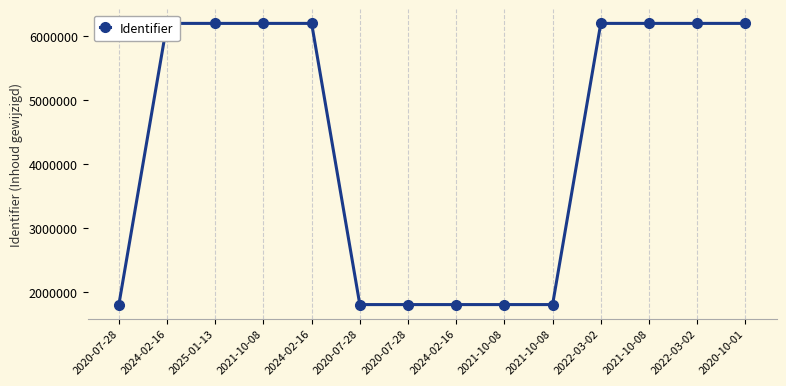

At which label does the data first exceed 6199445?

2021-10-08